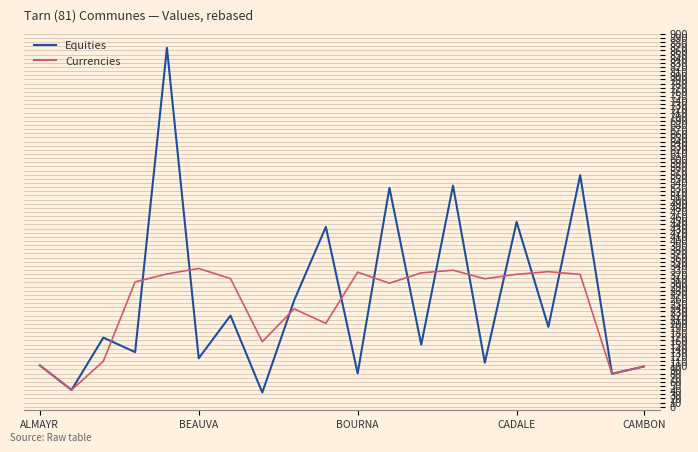

What is the highest value of the Equities series?

866.2